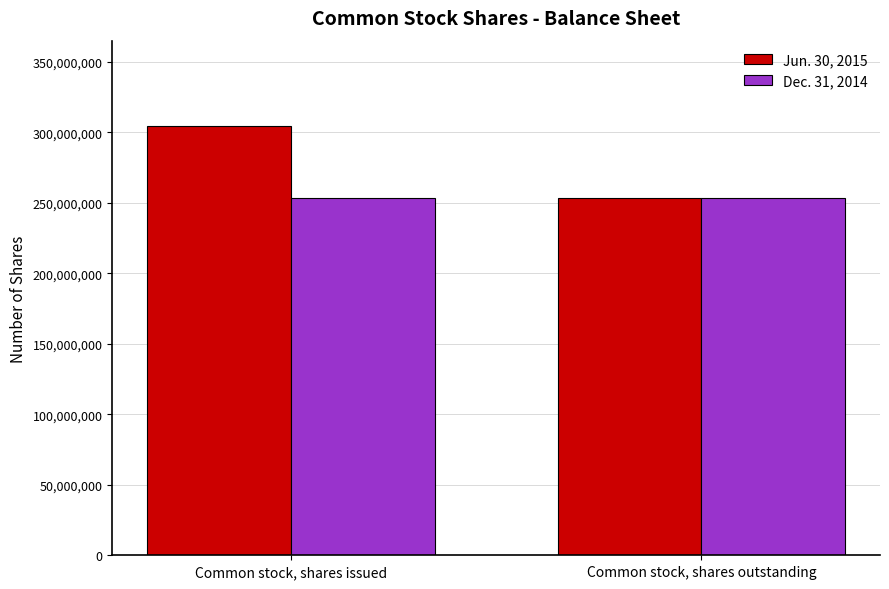

List the series in order of their peak value, highest first.

Jun. 30, 2015, Dec. 31, 2014